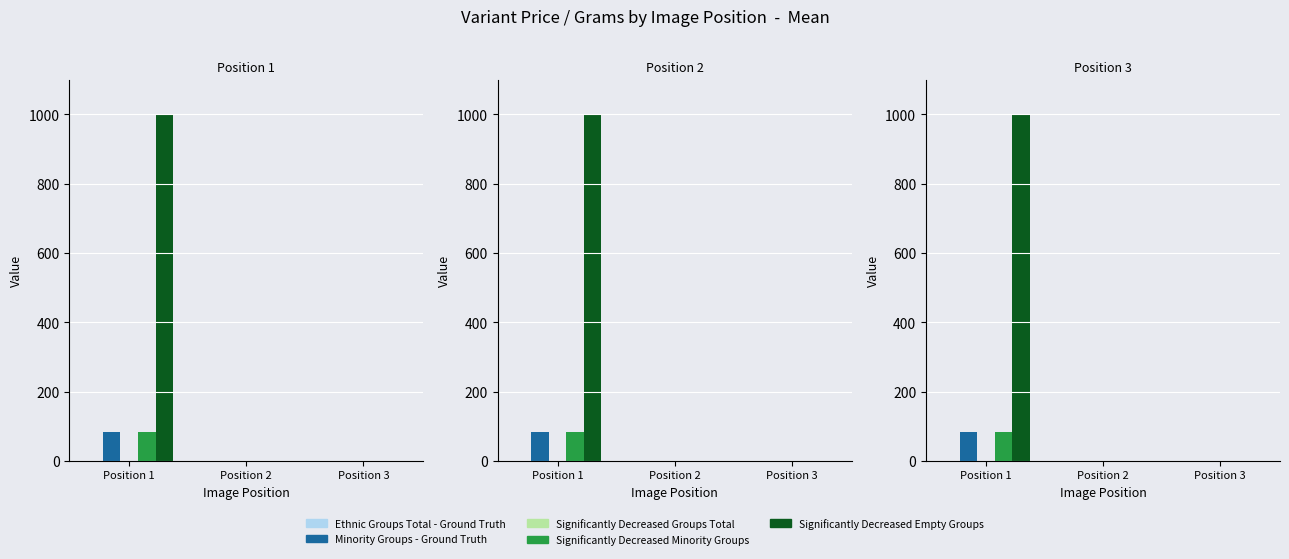

The value of Significantly Decreased Empty Groups at Position 1 is 998. True or false?

True